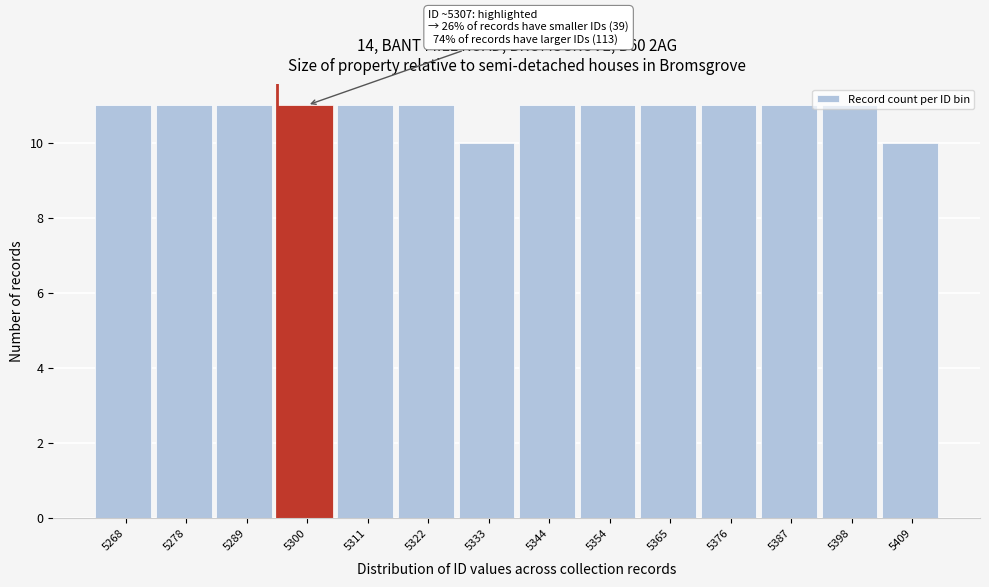

What is the value of the 2nd bar from the left?

11